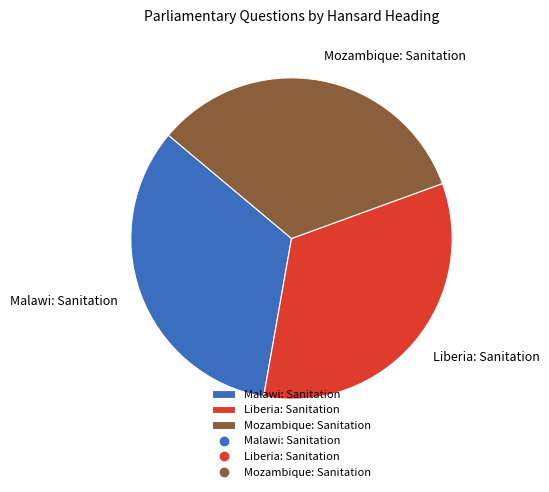

To the nearest percent, what is the combined percentage of Mozambique: Sanitation and Malawi: Sanitation?

67%